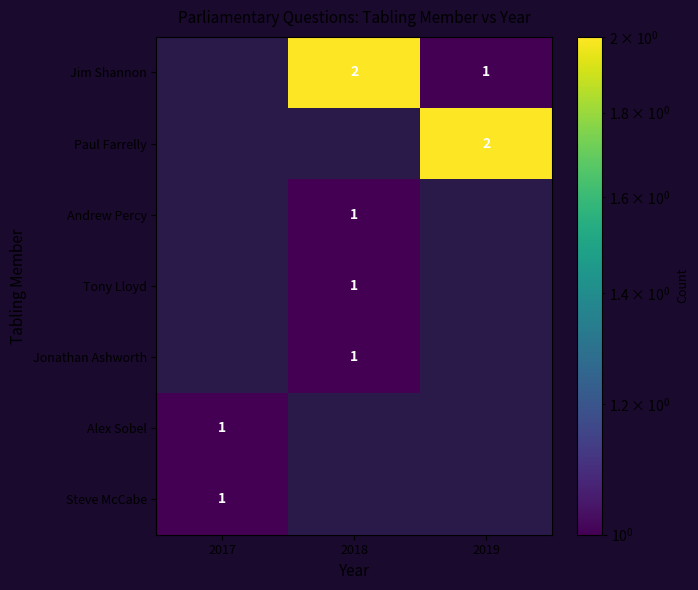

The value of Jonathan Ashworth at 2018 is 1. True or false?

True